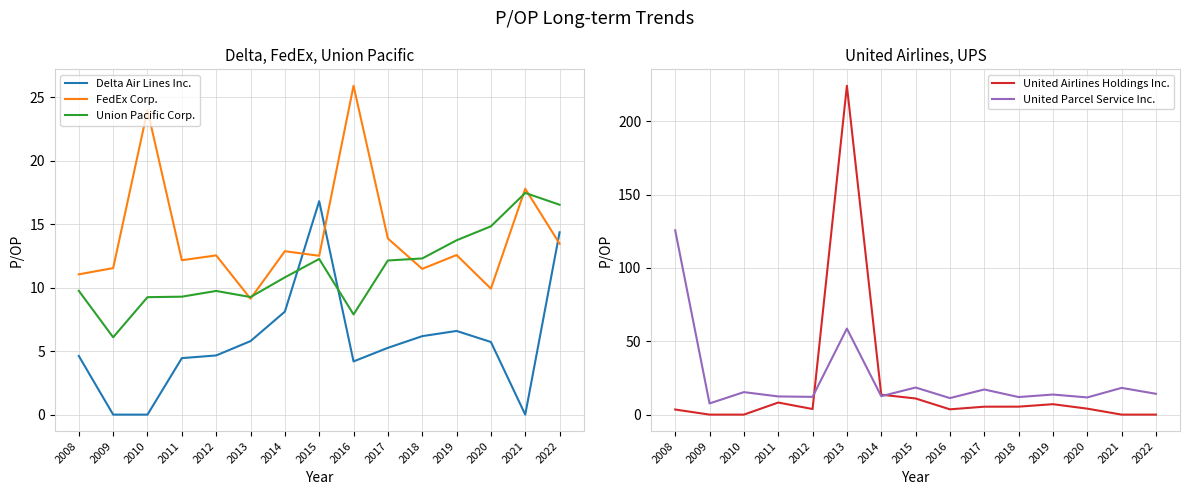

Is the value of United Airlines Holdings Inc. at 2021 greater than the value of Union Pacific Corp. at 2019?

No